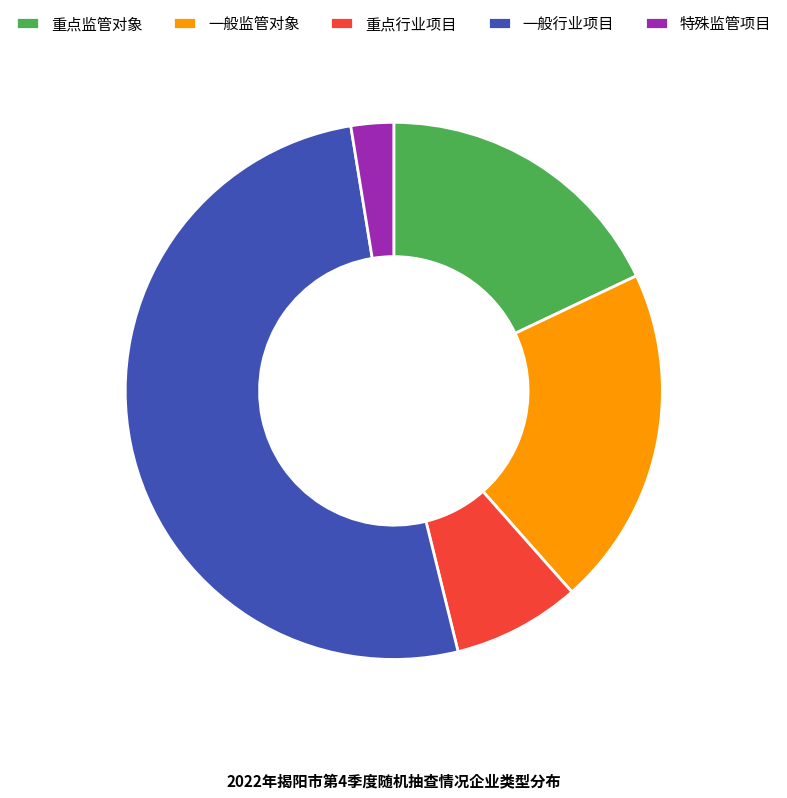

The 重点行业项目 slice represents 8% of the pie. True or false?

True